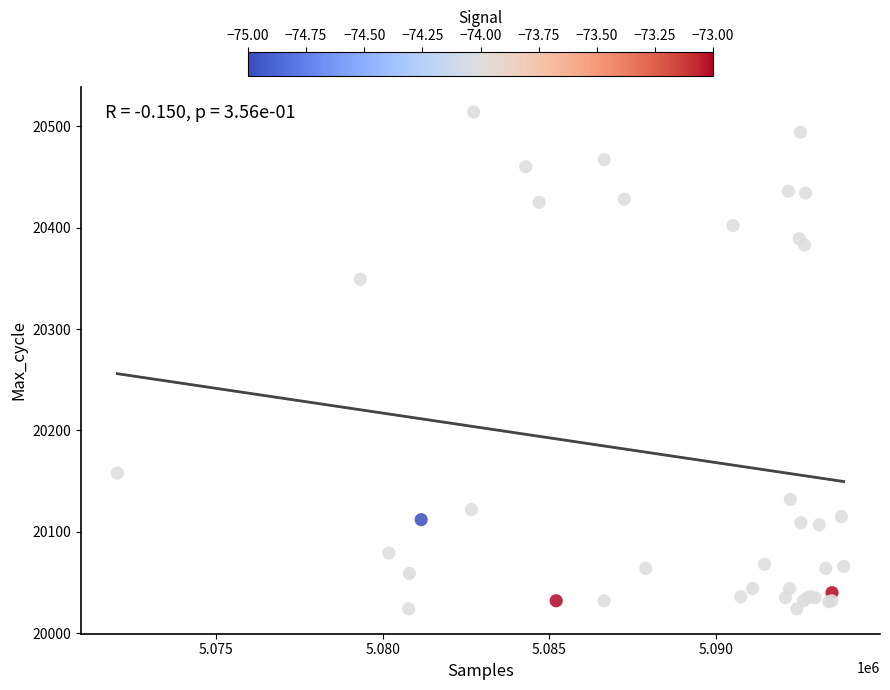

What Y value in the scatter plot is closest to 20269?

20349